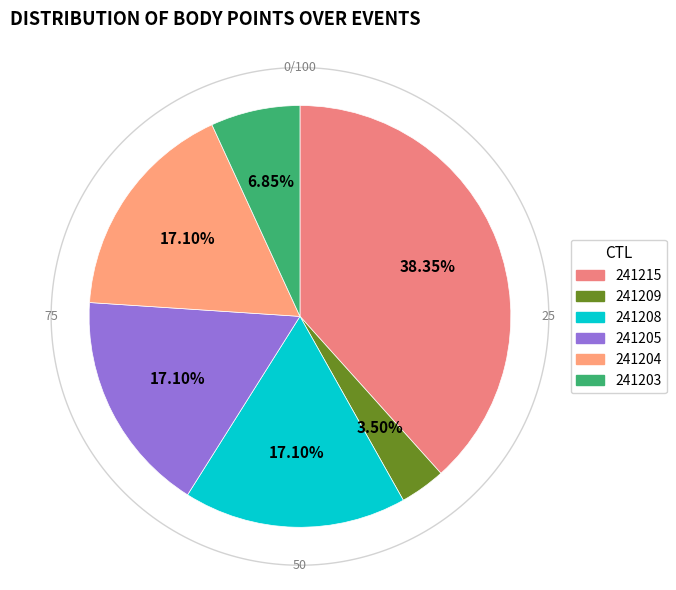

Does 241208 represent more than half of the total?

No